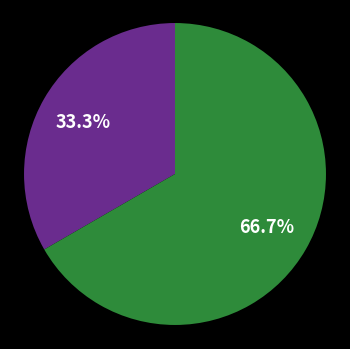

How many slices are in this pie chart?

2